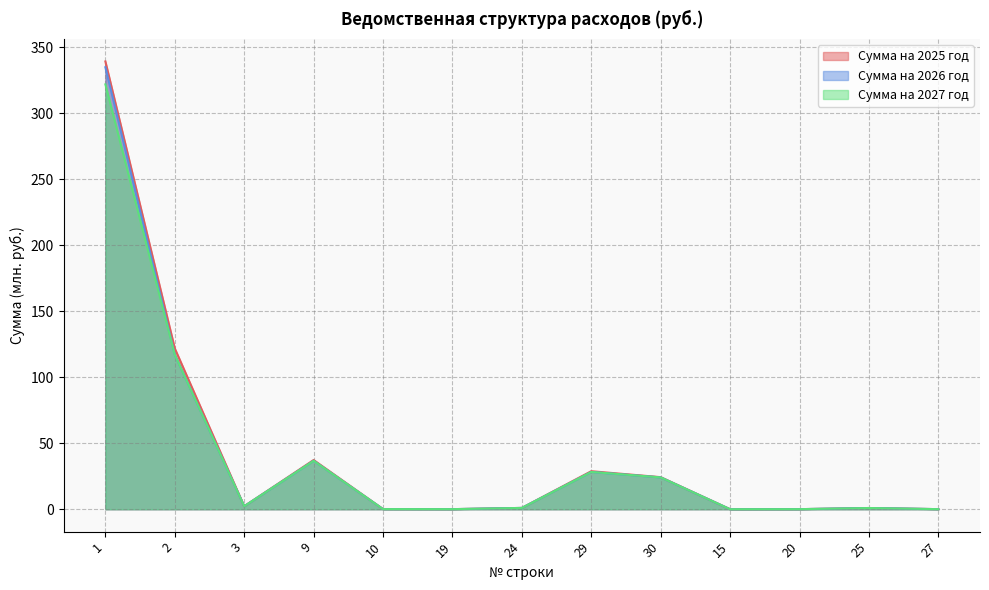

What is the label of the 8th point from the left?

29